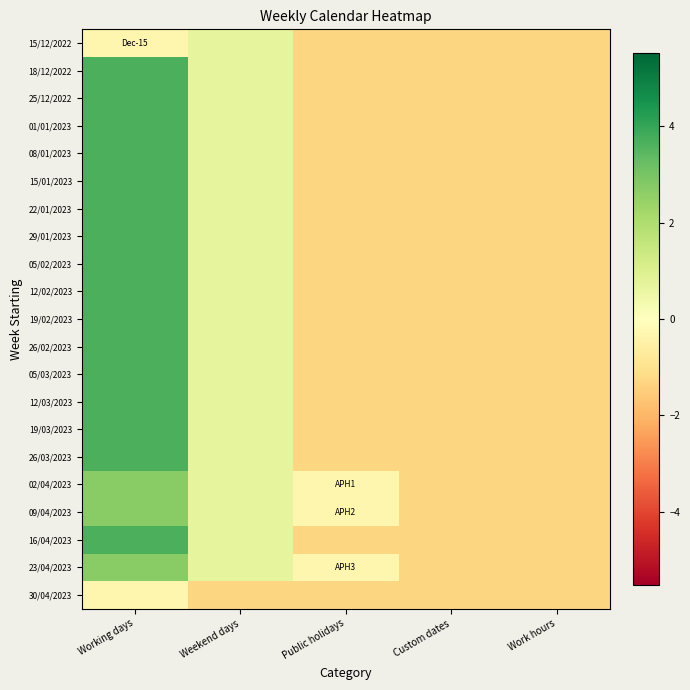

How many series are shown in this chart?

21